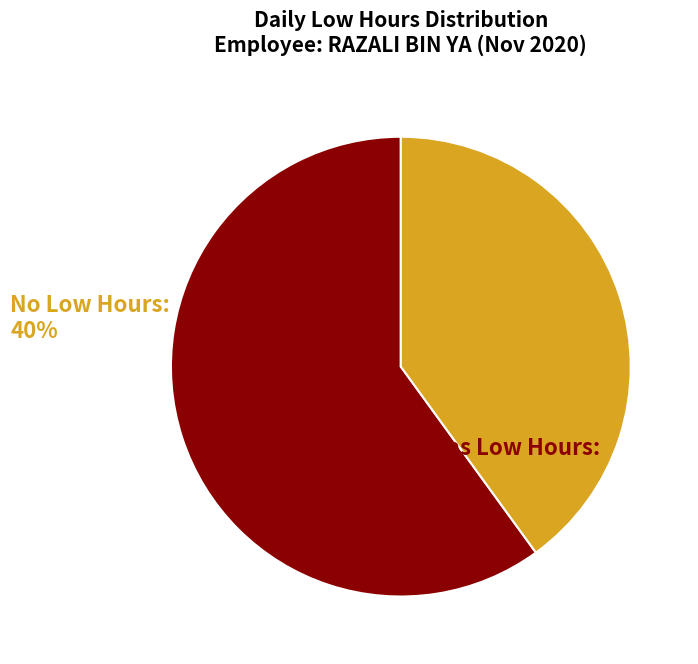

Does any single category account for the majority?

Yes